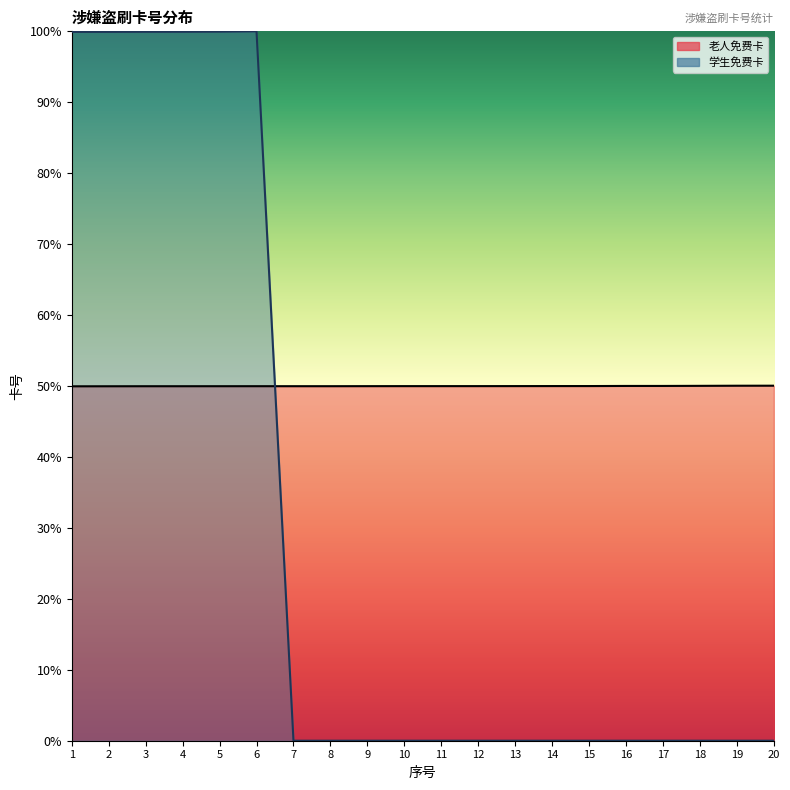

Does the chart display data point markers on the line(s)?

No